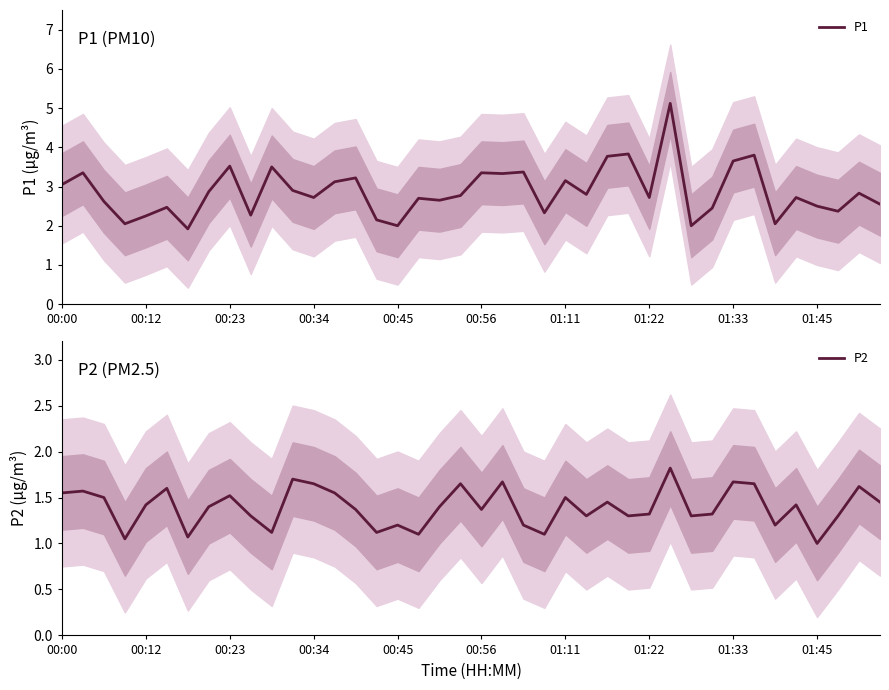

What is the lowest value of the P1 series?

1.9